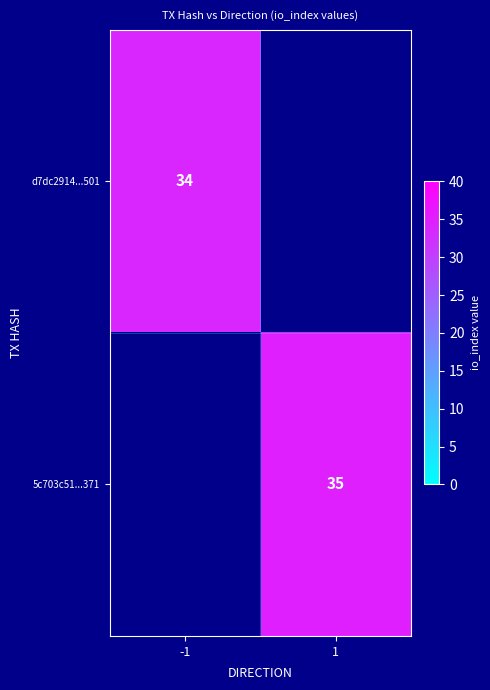

Between -1 and 1, which is larger?

1